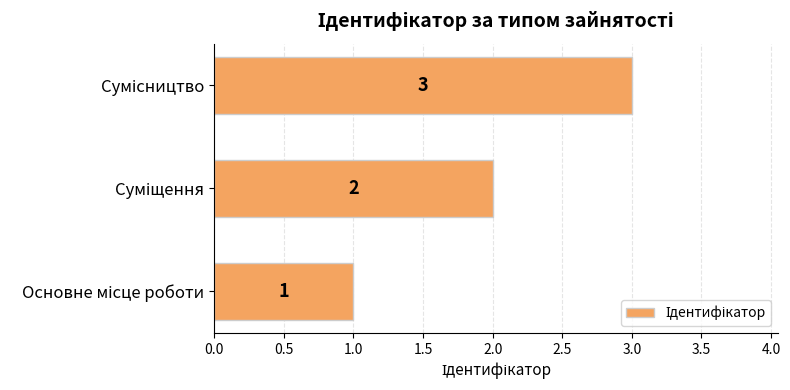

How many values are between 1 and 3?

3